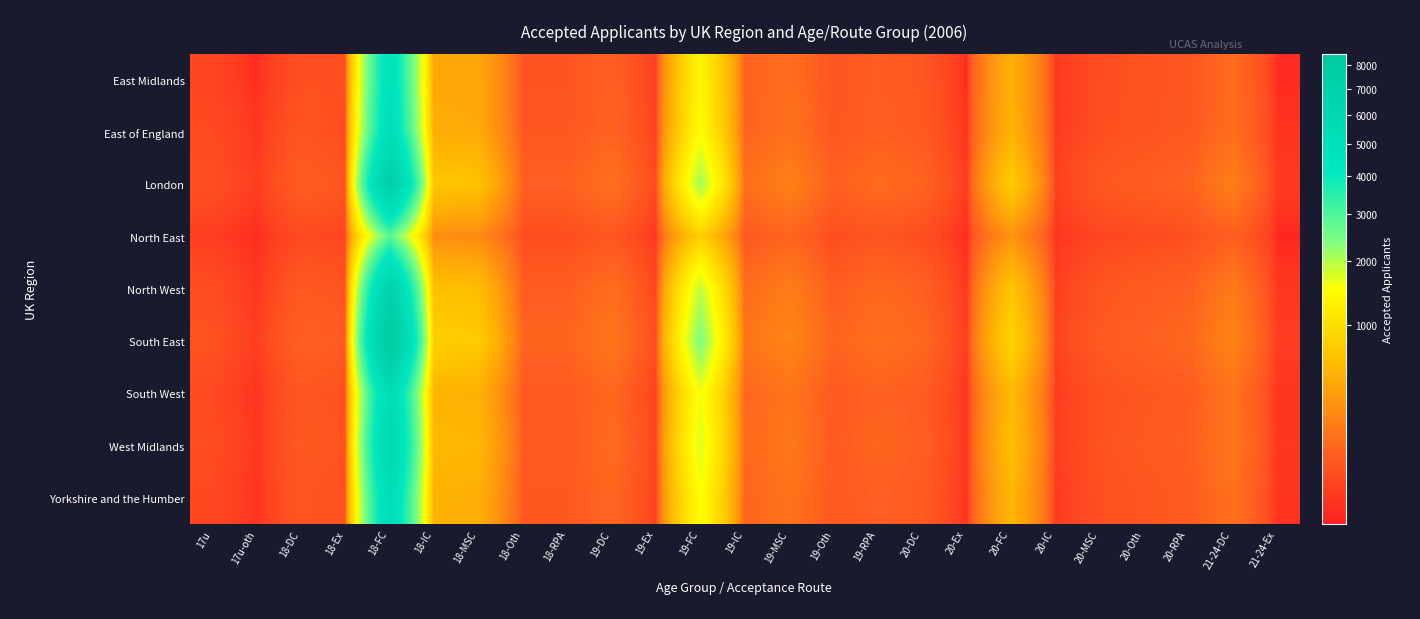

Which series has the largest total across all categories?

South East